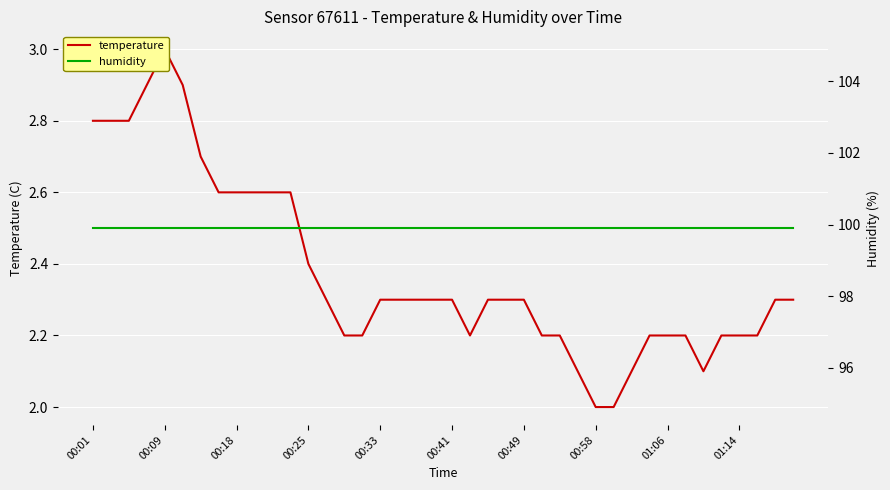

Rank the series at 00:58 from lowest to highest value.

temperature, humidity